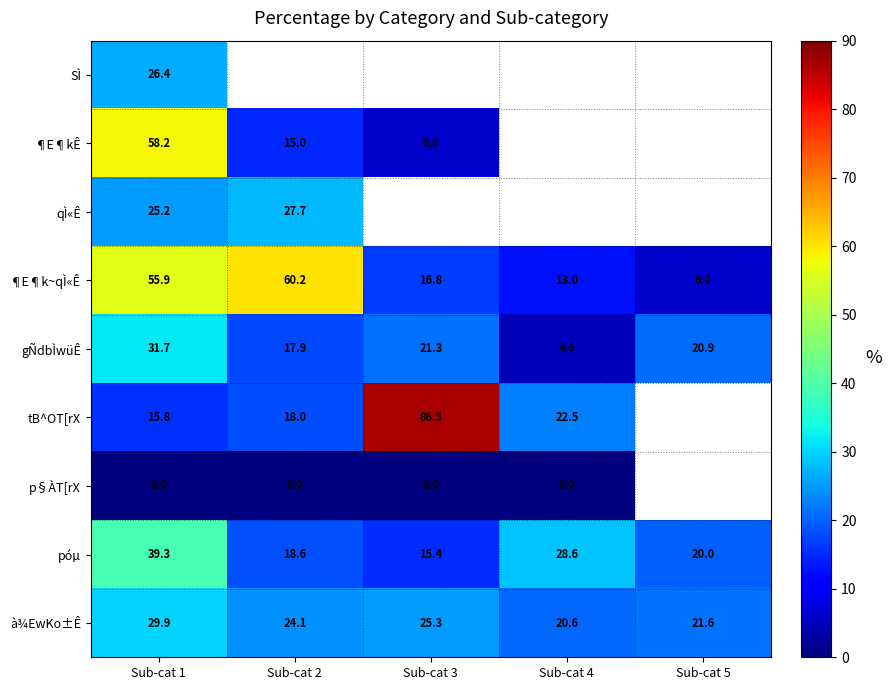

At which label does gÑdbÌwüÊ first exceed 20?

Sub-cat 1